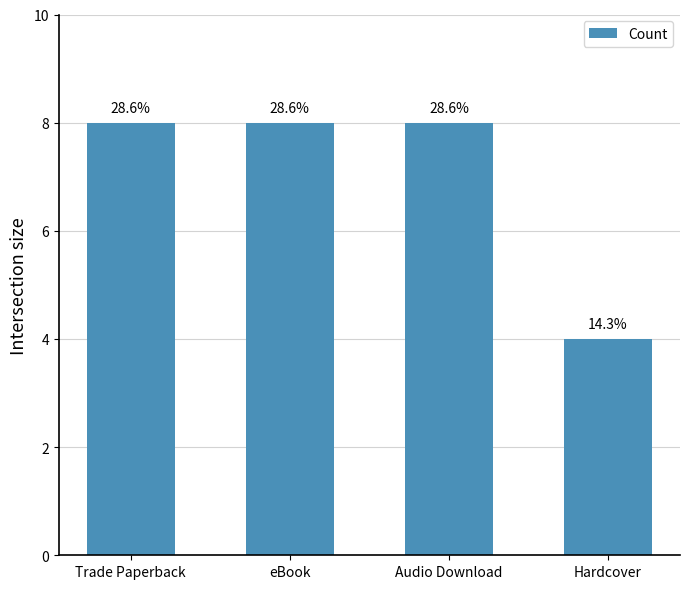

Reading left to right, transcribe all the data shown in this chart.

8	8	8	4